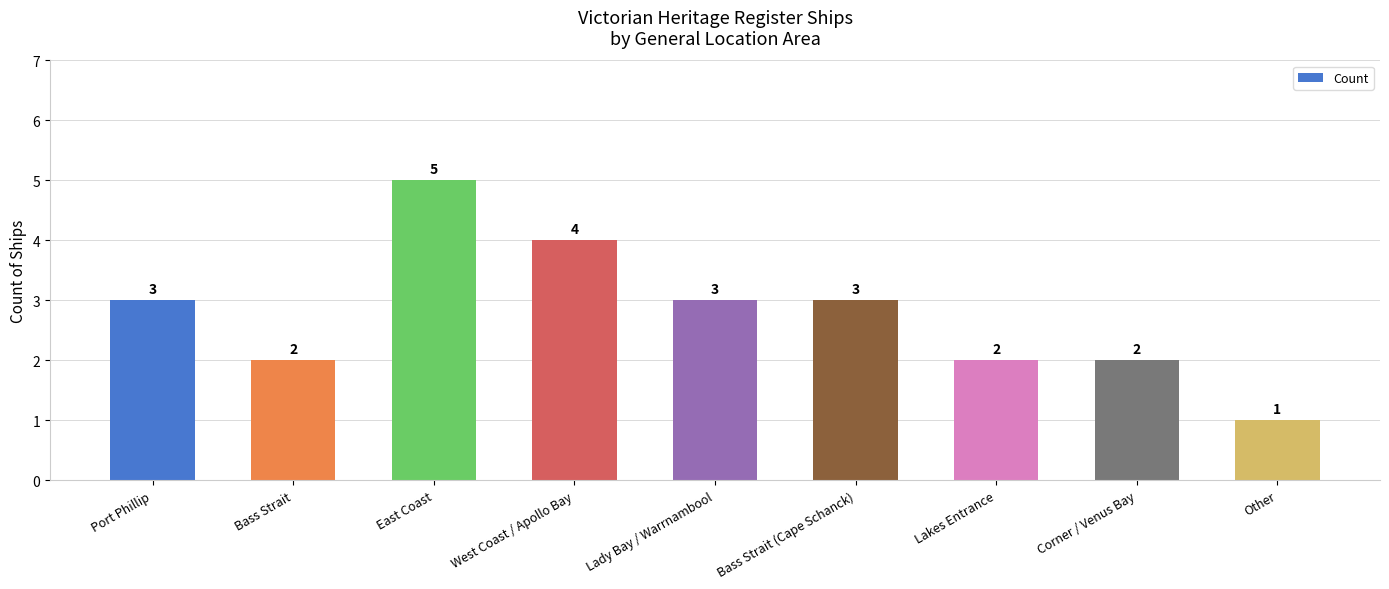

Between Port Phillip and East Coast, which is larger?

East Coast